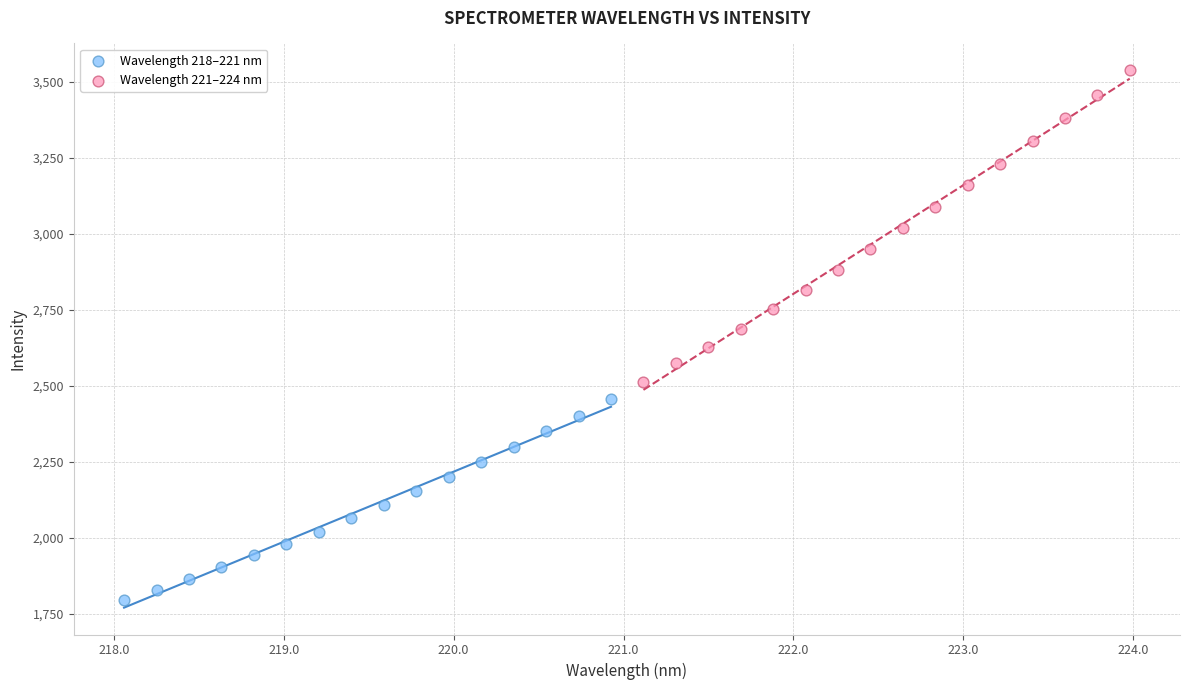

Which series contains the highest Y value?

Wavelength 221–224 nm